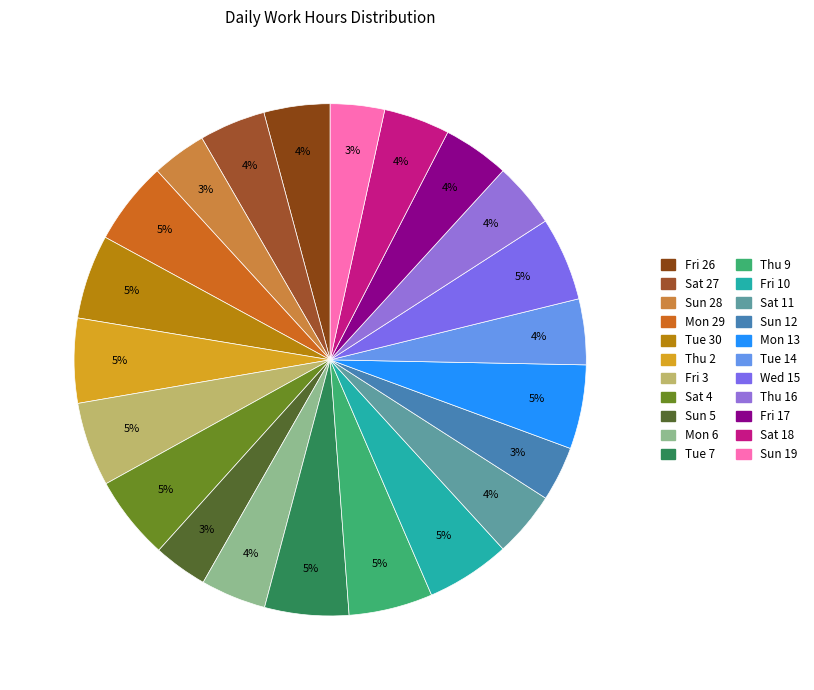

Approximately how many times larger is the value at Tue 7 compared to Sun 5?

1.6